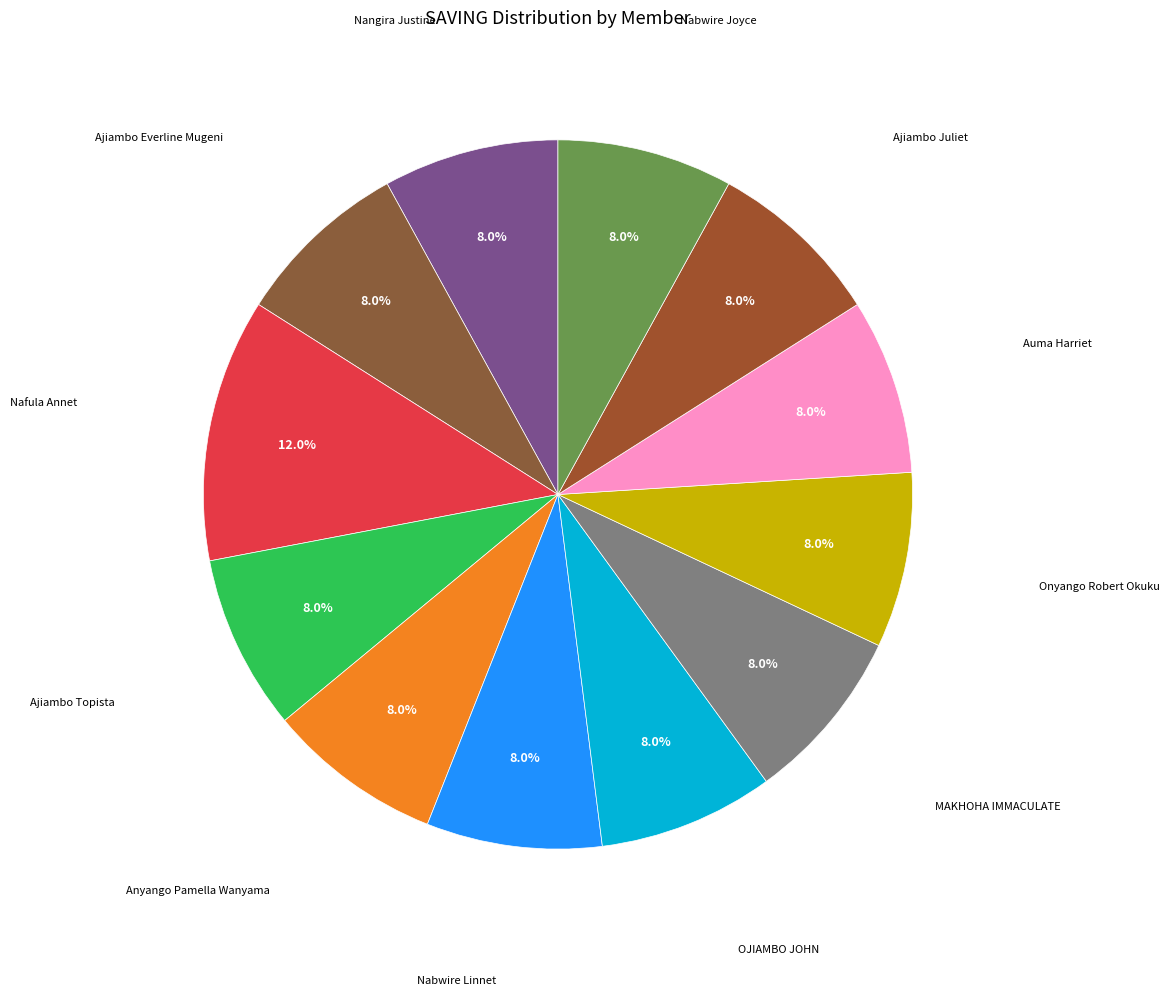

How many segments does this pie chart have?

12